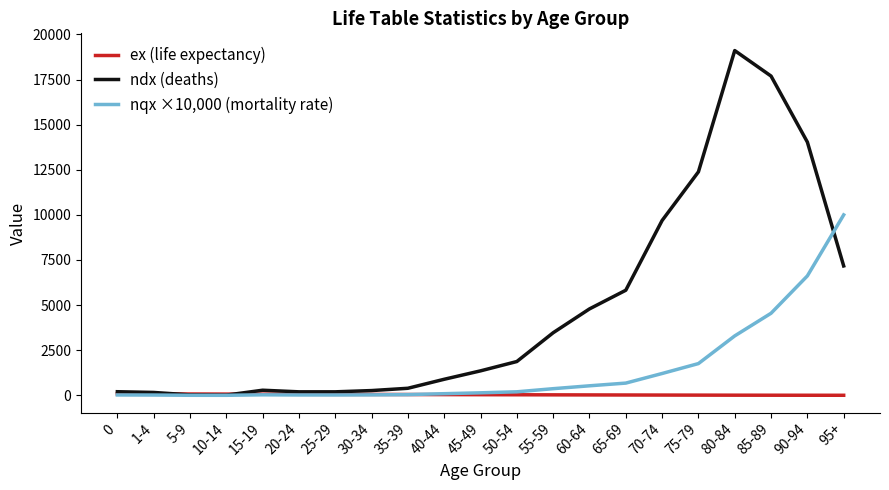

Which series has the widest spread of values?

ndx (deaths)